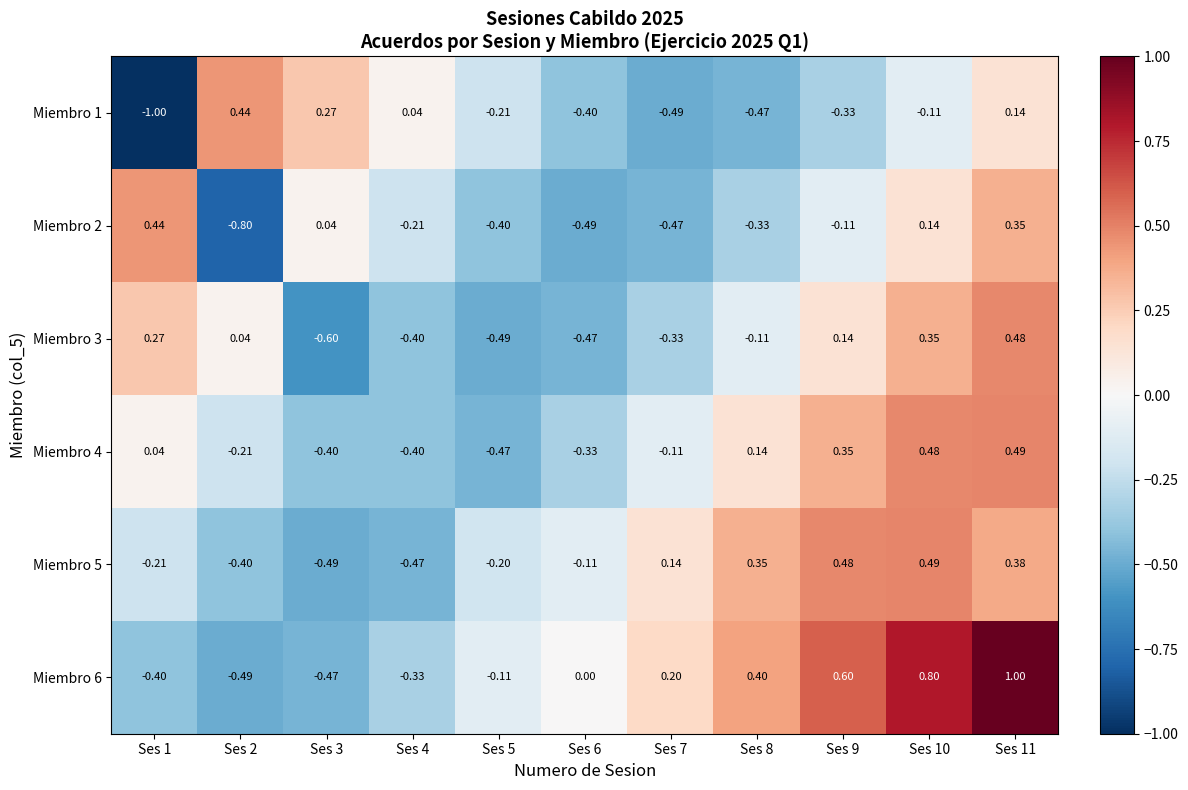

Which label corresponds to the smallest value in the chart?

Ses 1